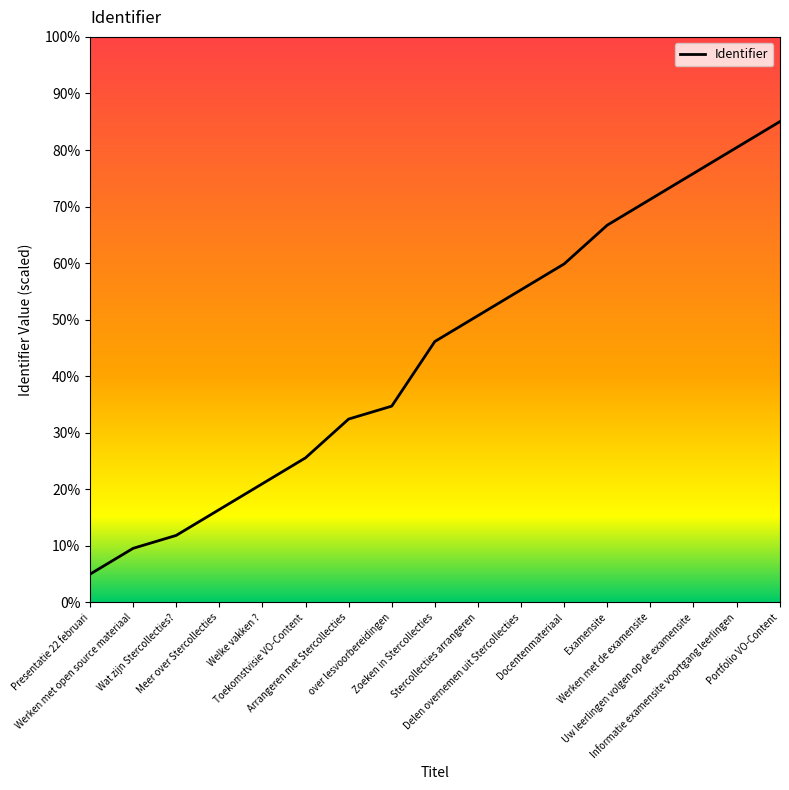

Is it true that the value at Meer over Stercollecties is 16.4?

True